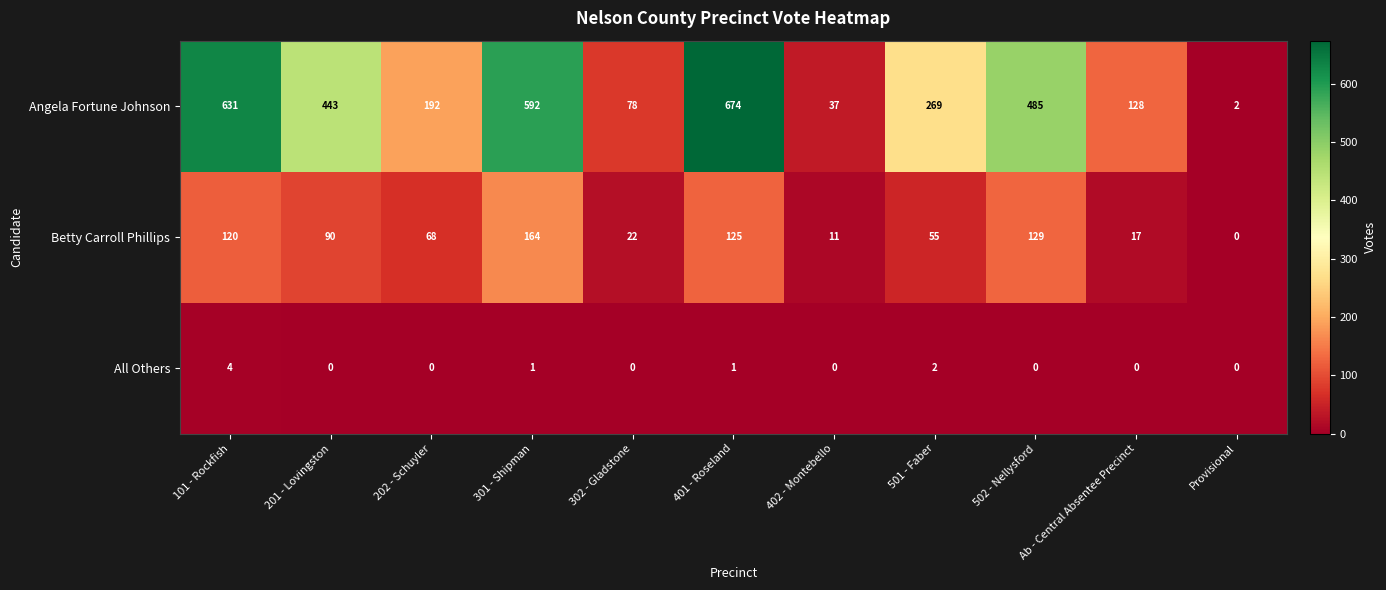

Count the All Others values in the range 0 to 1.

9